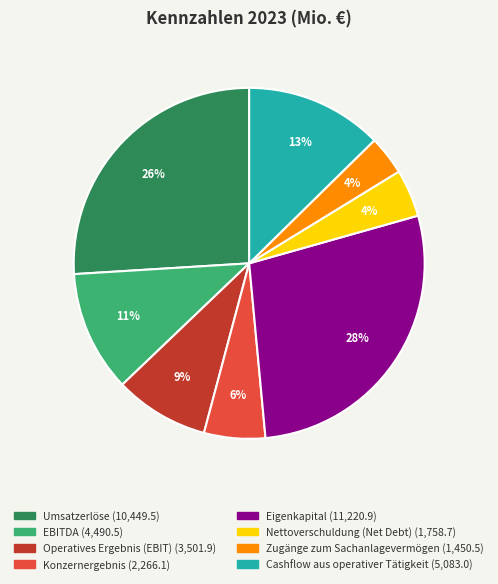

To the nearest percent, what portion does Eigenkapital represent?

28%